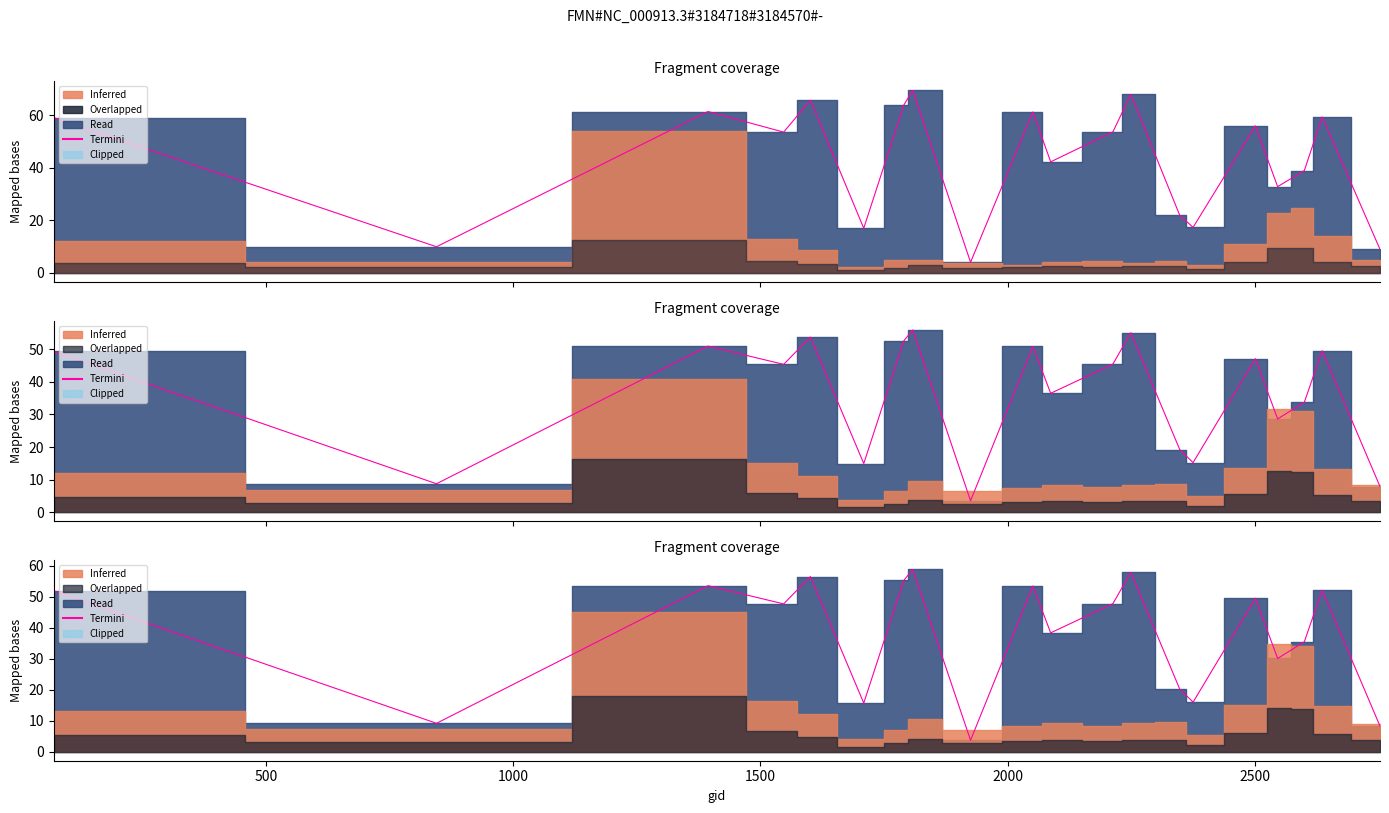

How many interior local valleys (lower than both neighbors) does the data have?

7